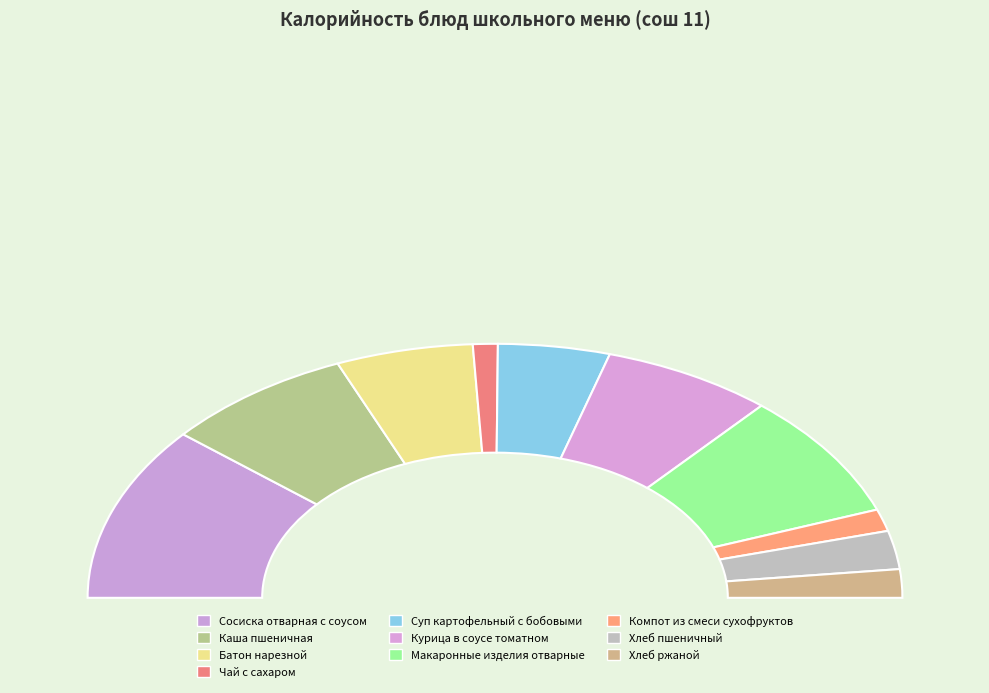

To the nearest percent, what is the average slice percentage?

10%